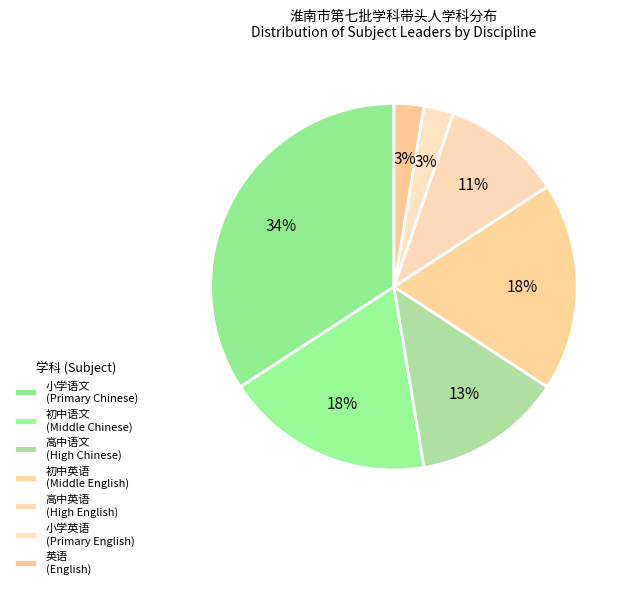

How many segments does this pie chart have?

7